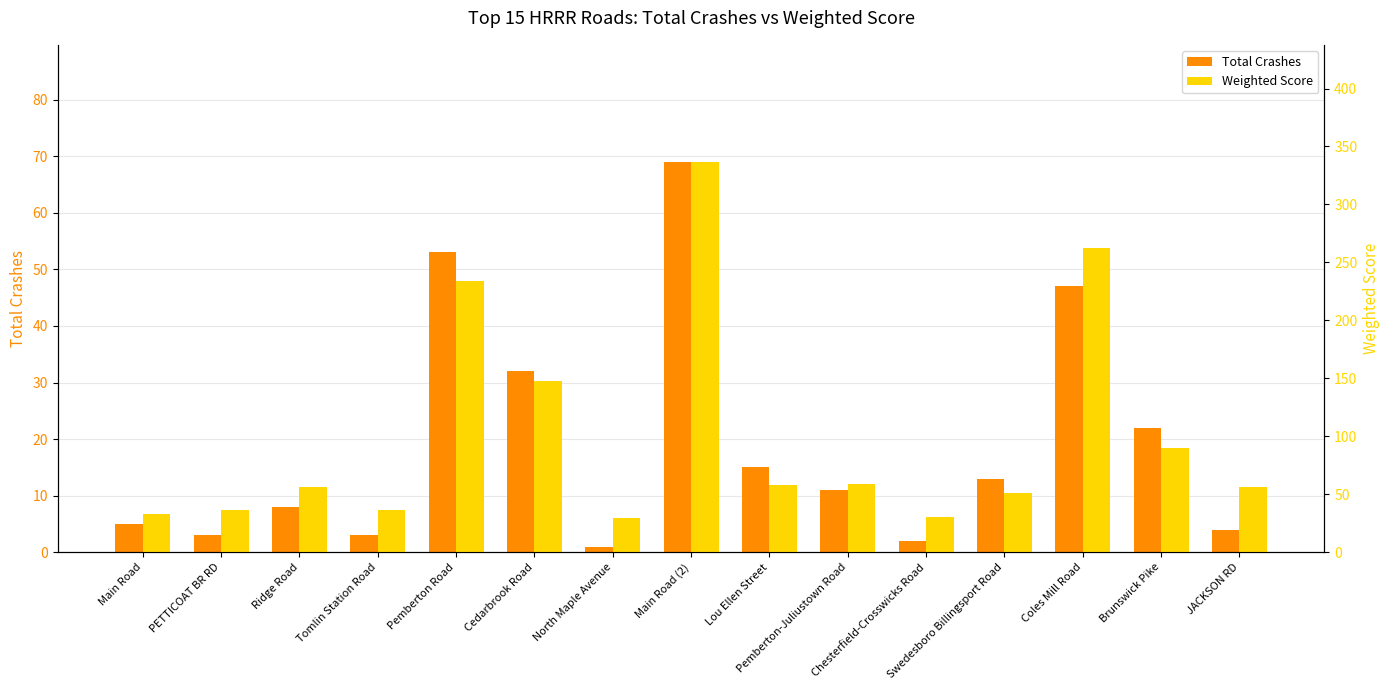

What is the label of the 2nd bar from the left?

PETTICOAT BR RD